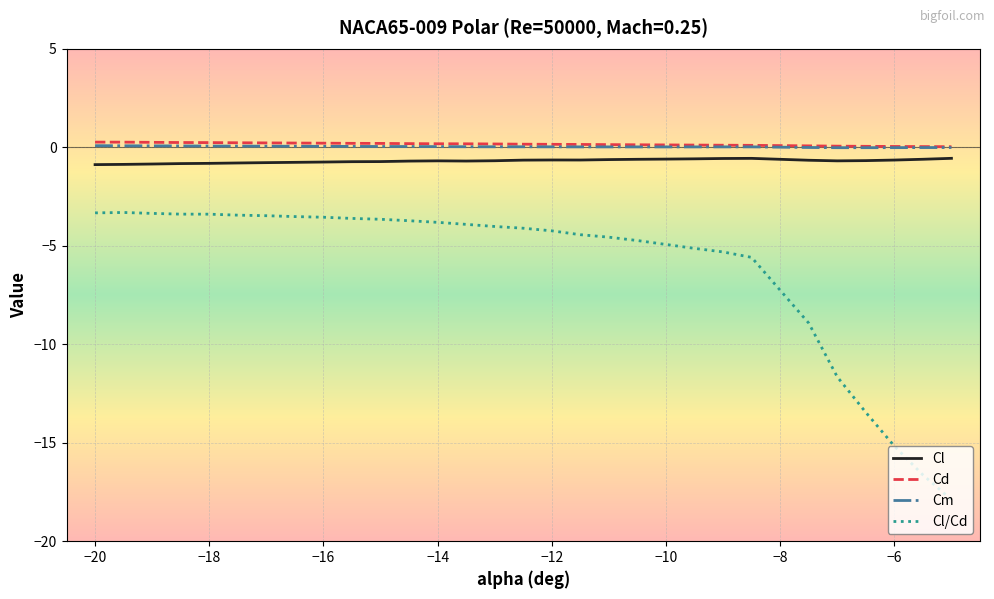

True or false: Cd and Cl cross at least once.

False